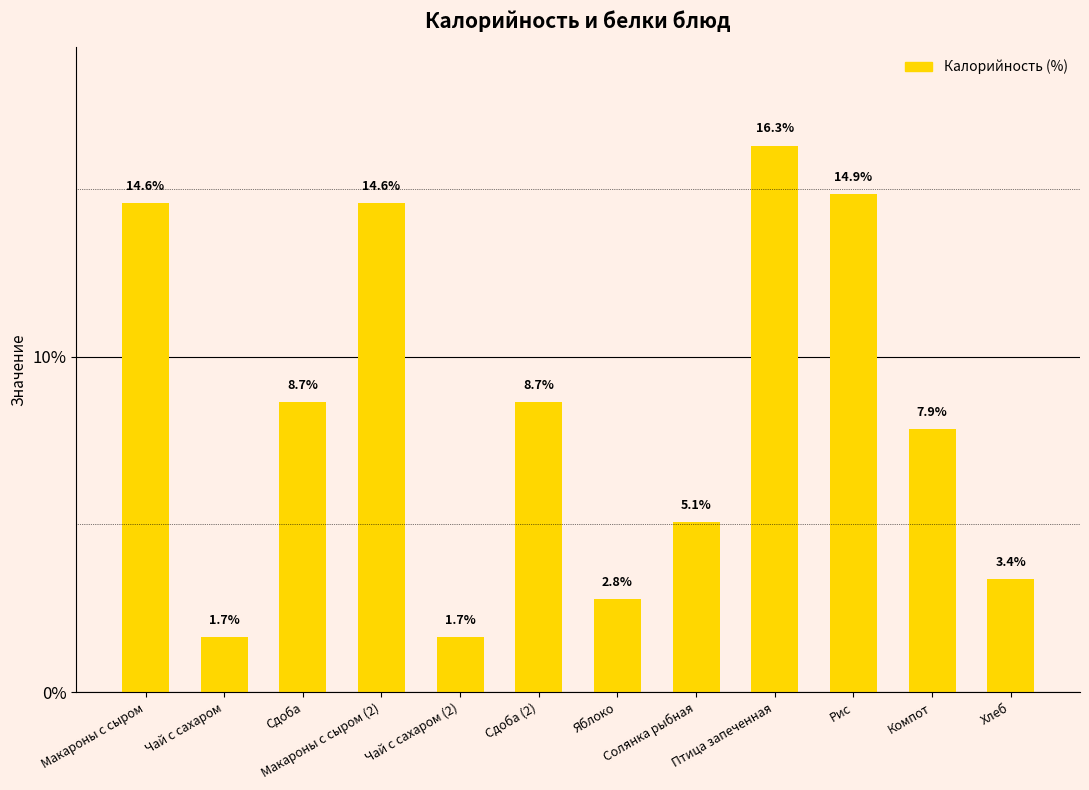

What is the average value?

8.3